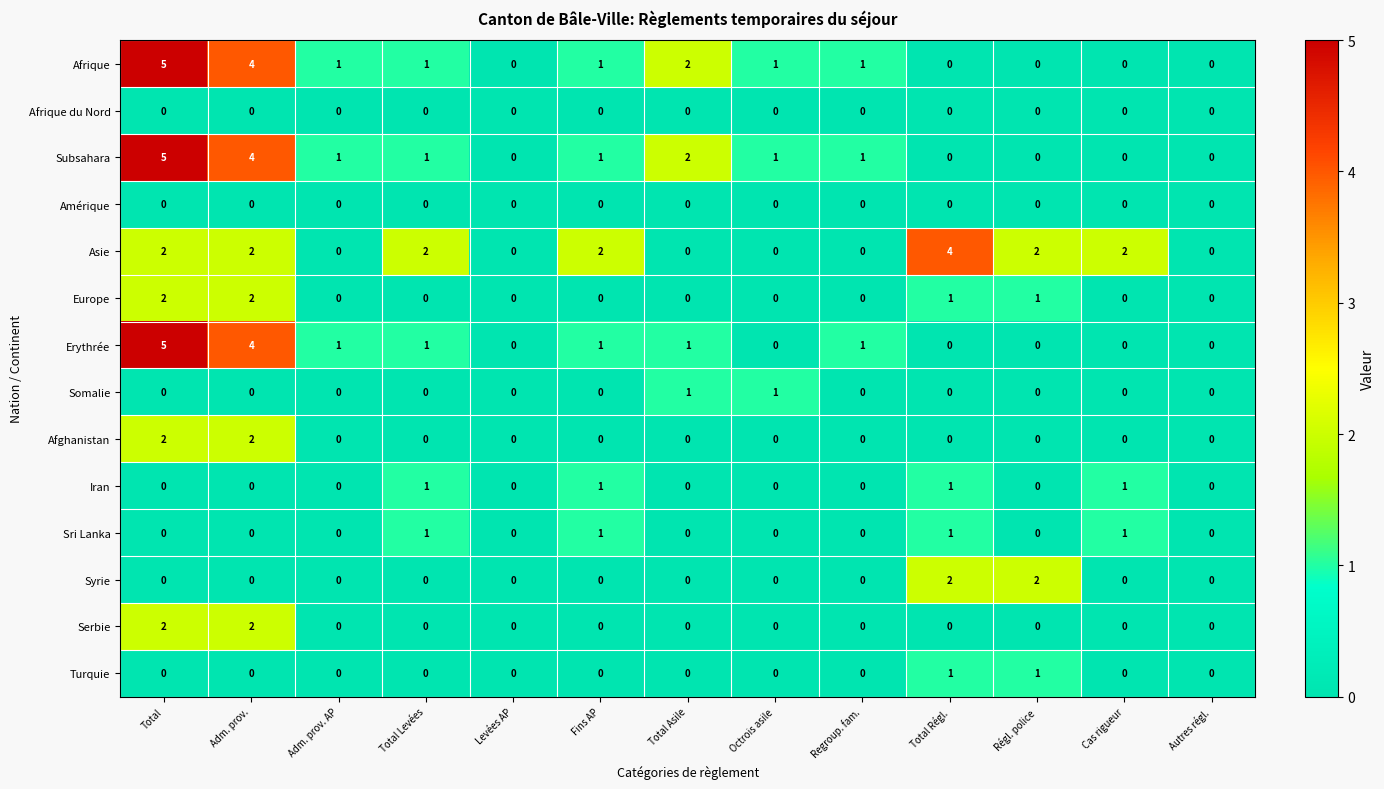

How many data points does each series have?

13